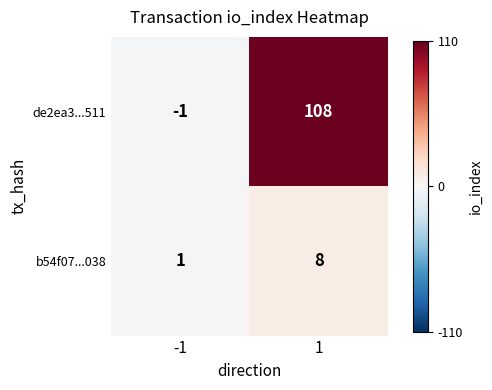

What value does the de2ea3...511 series have at 1?

108